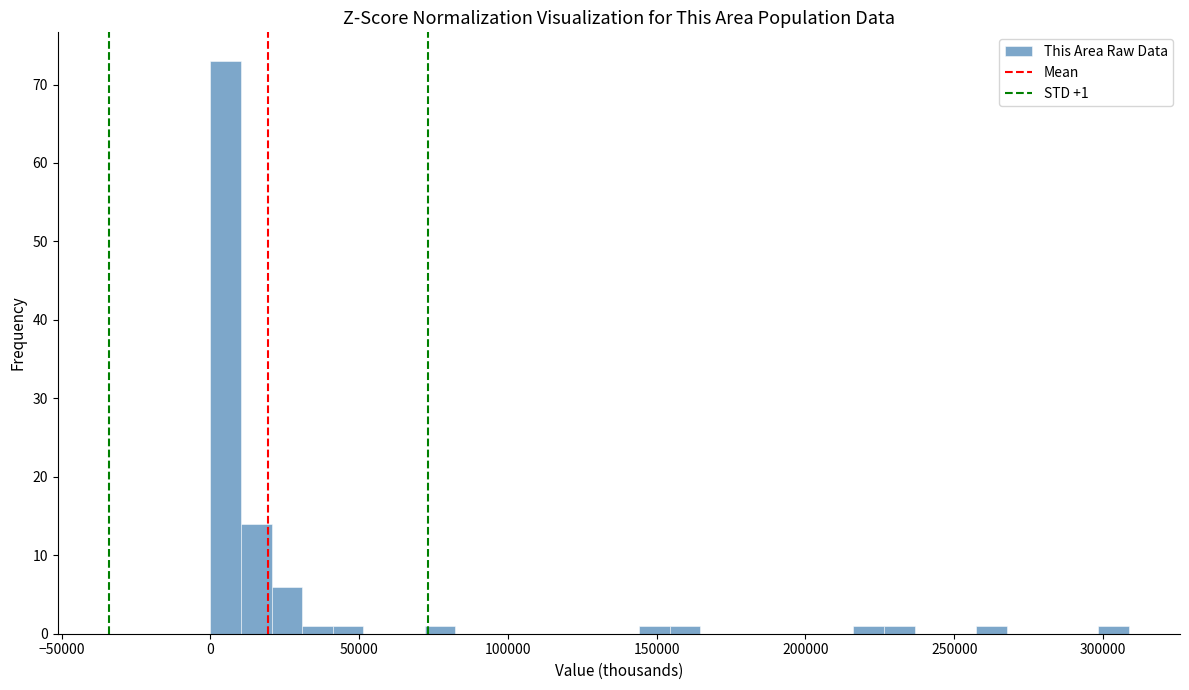

Around what value on the x-axis is the tallest bar? Give the approximate position of its centre, as read against the axis.

5000